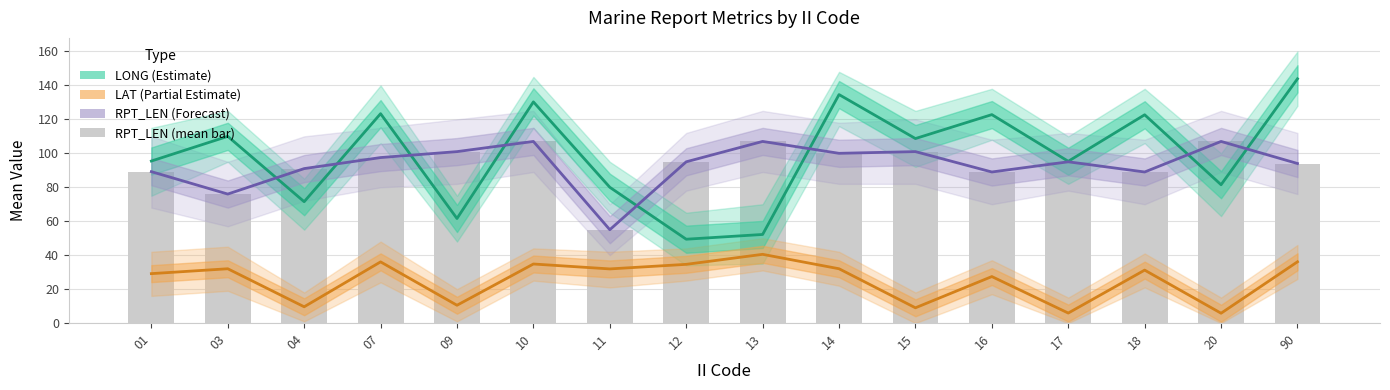

Count the number of categories in the chart.

16